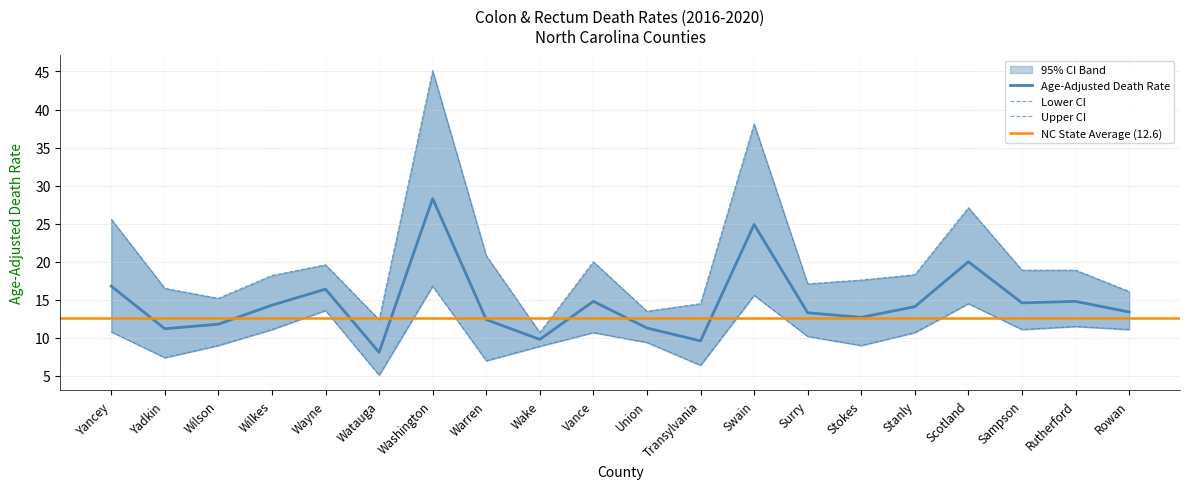

Is it true that Age-Adjusted Death Rate equals 4.9 at Yadkin?

False